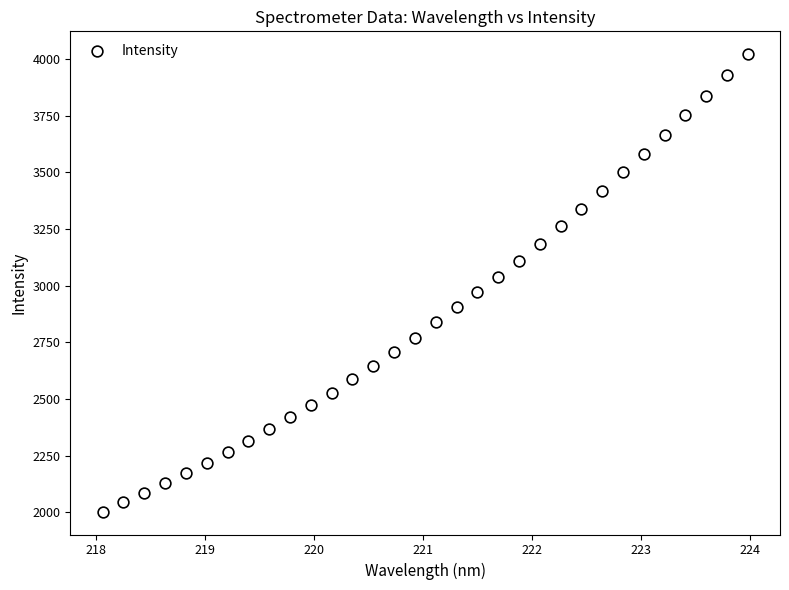

What is the range of Y values (max minus min)?

2017.9